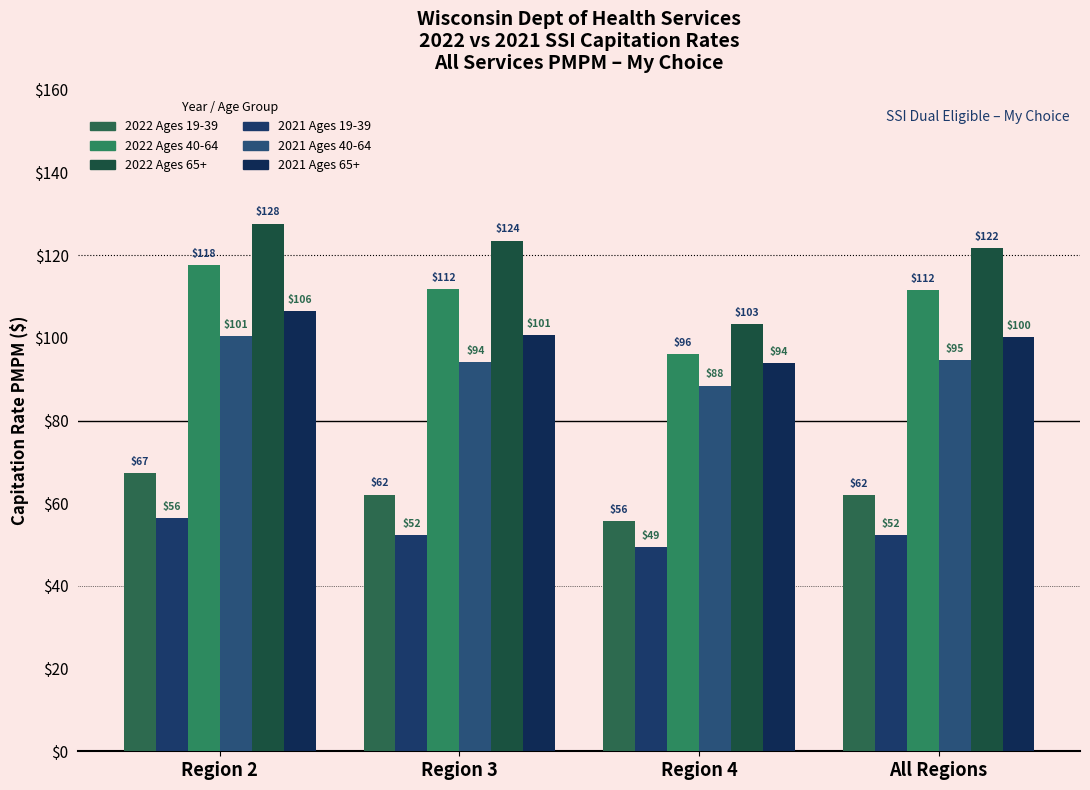

What is the difference between the maximum and minimum values in the 2021 Ages 40-64 series?

12.0